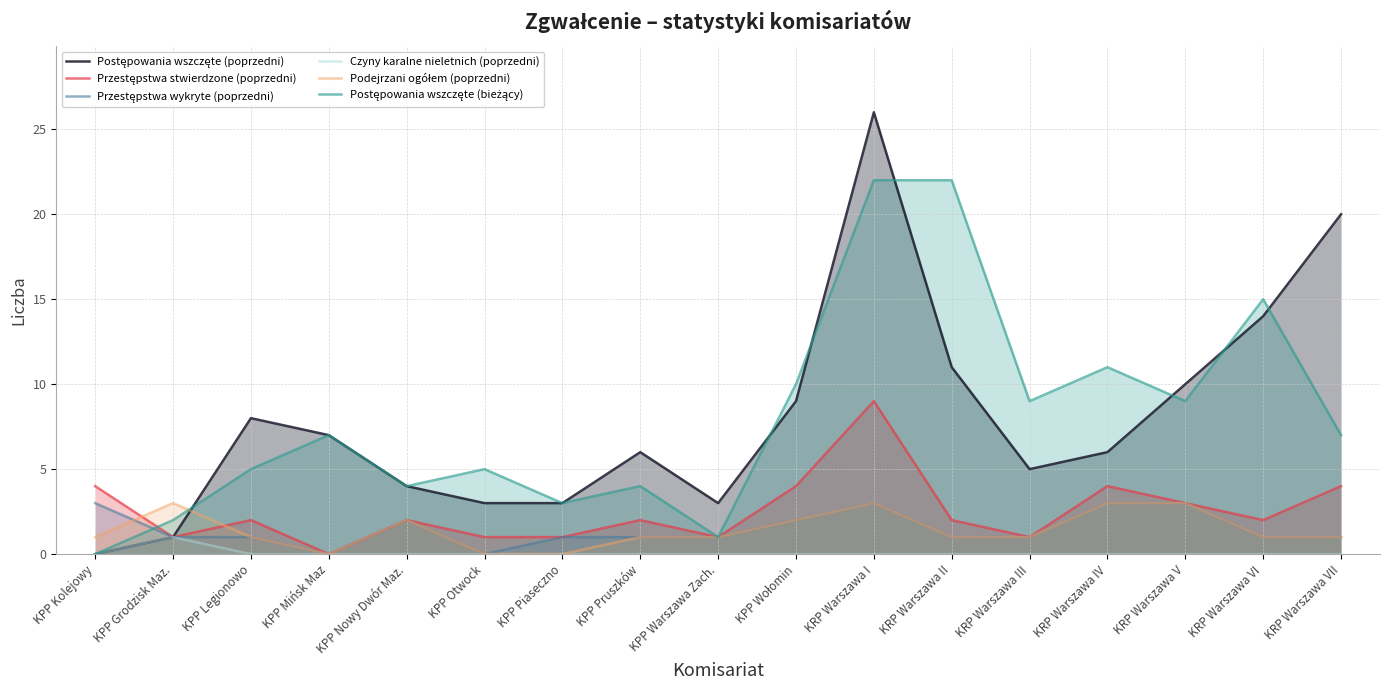

True or false: Przestępstwa stwierdzone (poprzedni) has more than 0 points higher than both neighbors.

True